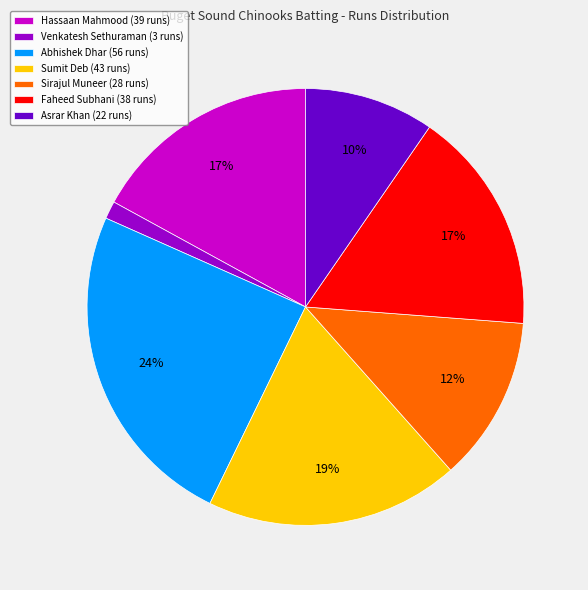

The Asrar Khan slice represents 10% of the pie. True or false?

True